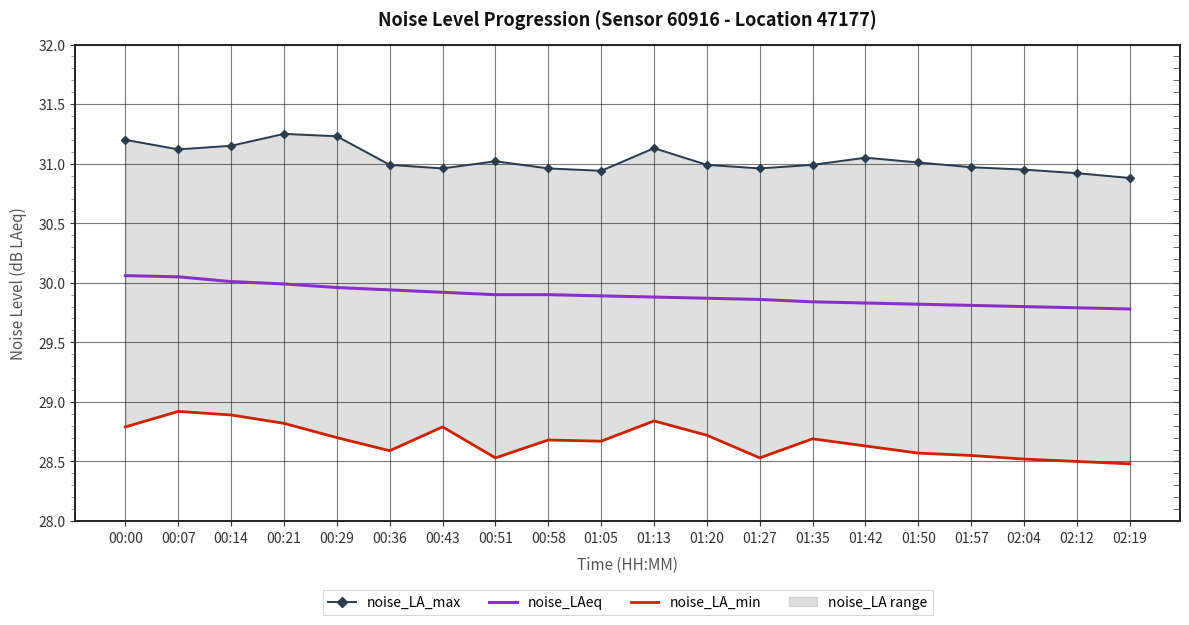

What is the lowest value of the noise_LA_max series?

30.9